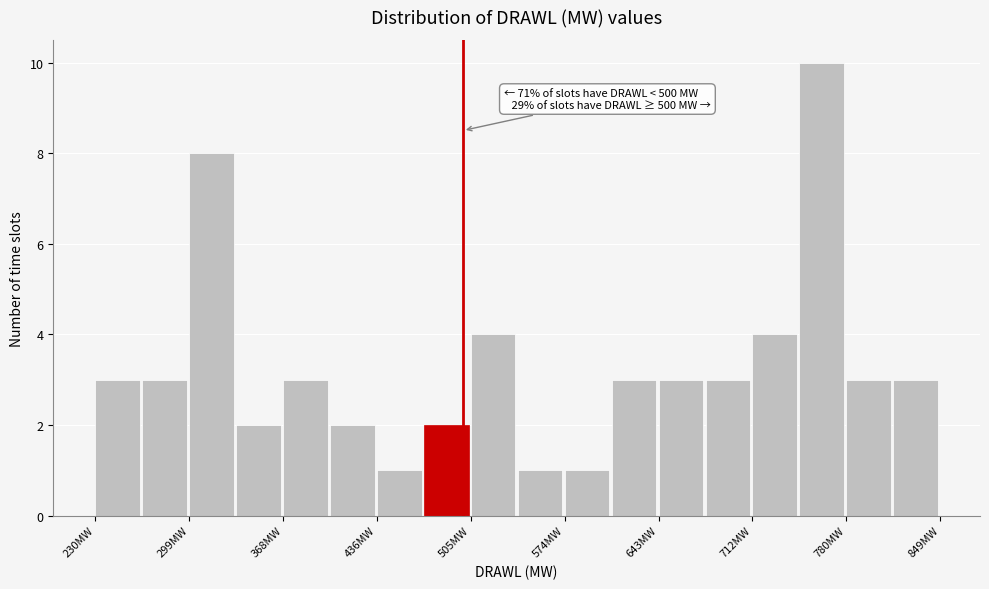

Around what value on the x-axis is the tallest bar? Give the approximate position of its centre, as read against the axis.

760